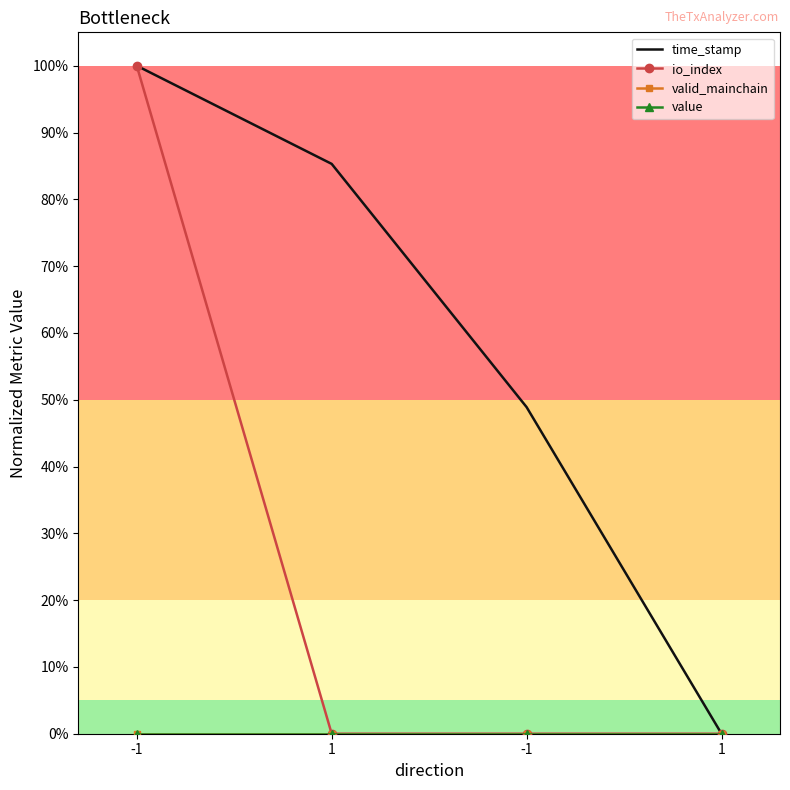

The value series shows 0.0 at -1. True or false?

True